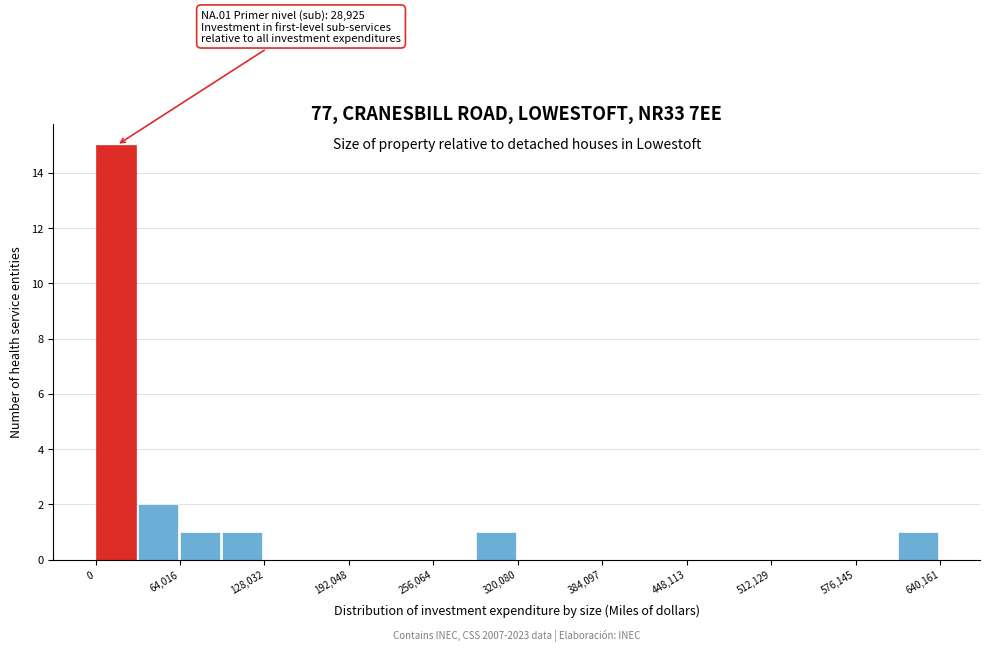

Read against the x-axis, roughly where is the centre of the tallest bar?

20000